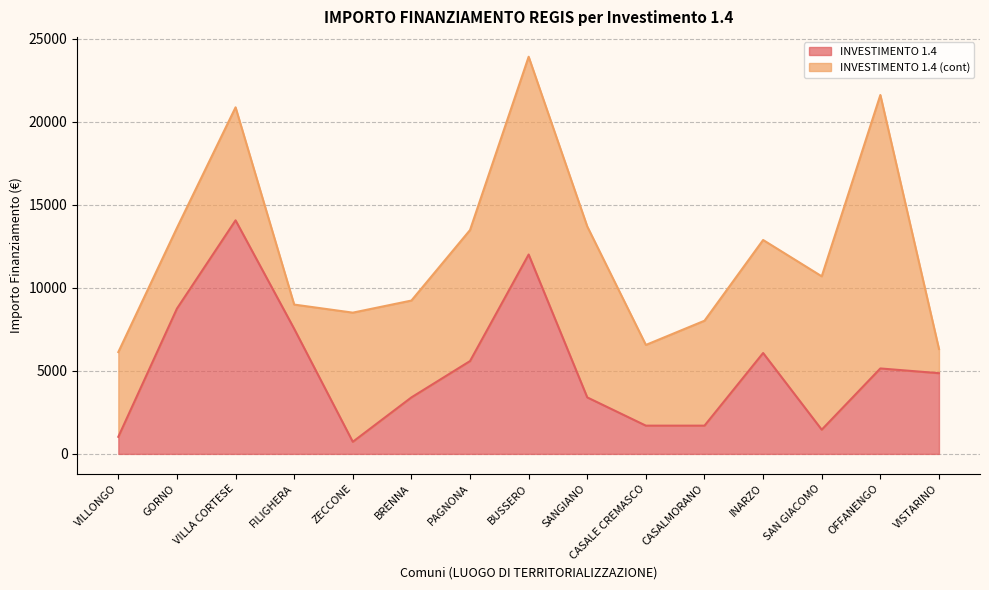

At which label does INVESTIMENTO 1.4 reach its peak?

VILLA CORTESE